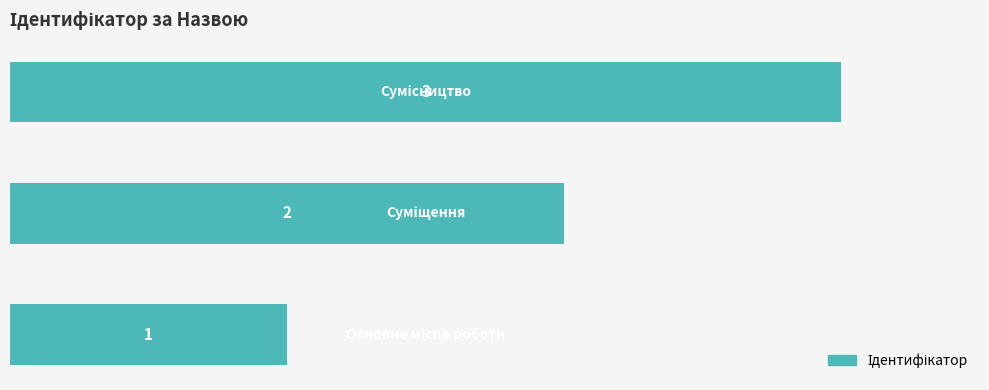

What is the maximum value shown in the chart?

3